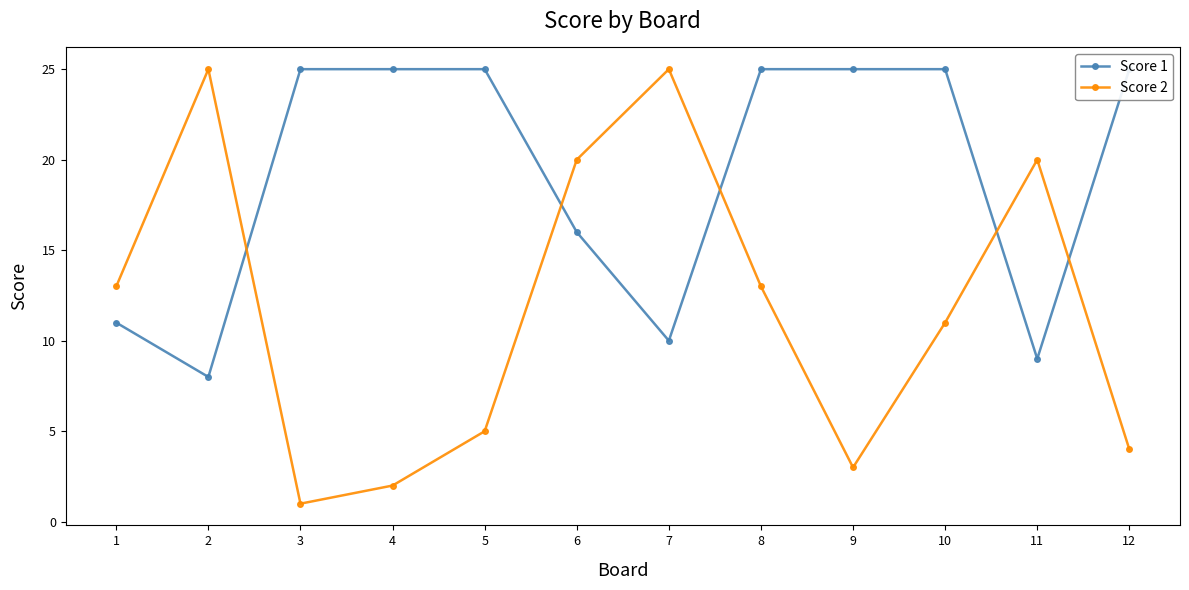

Which has a higher value, 8 or 7?

8